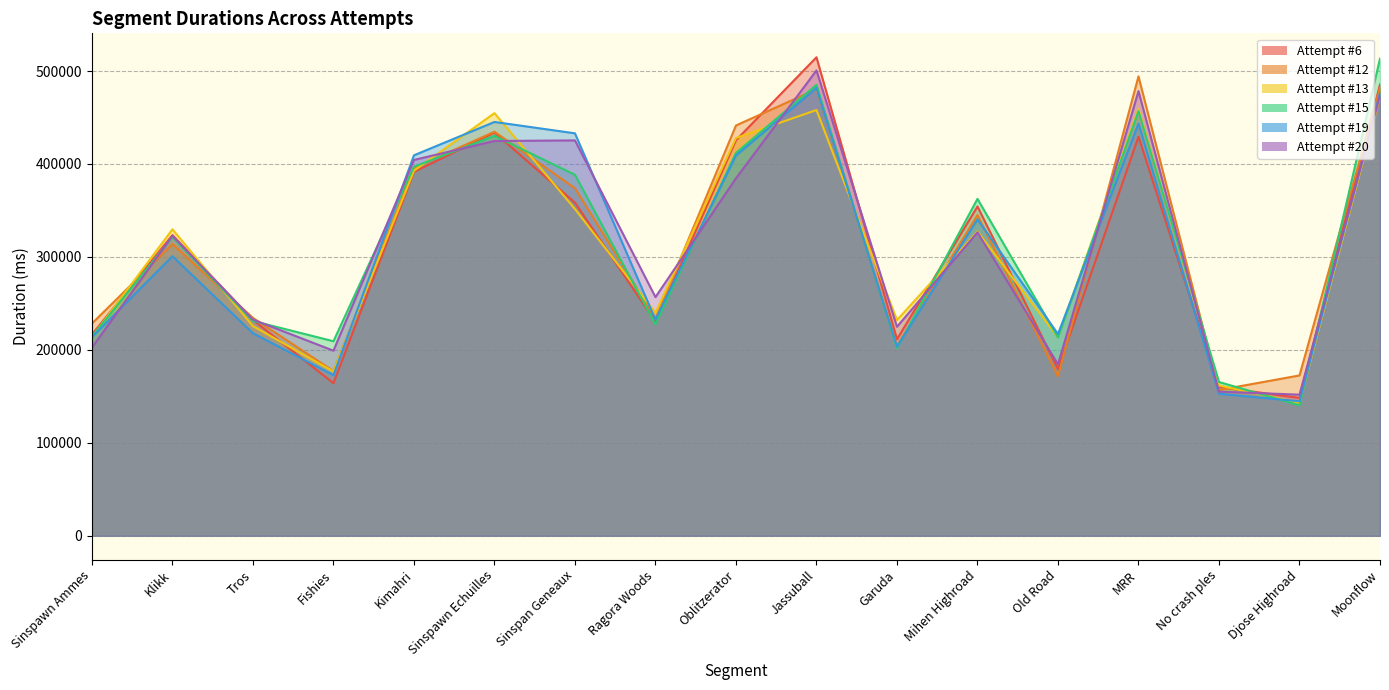

What is the difference between the Attempt #20 values at Kimahri and Garuda?

179486